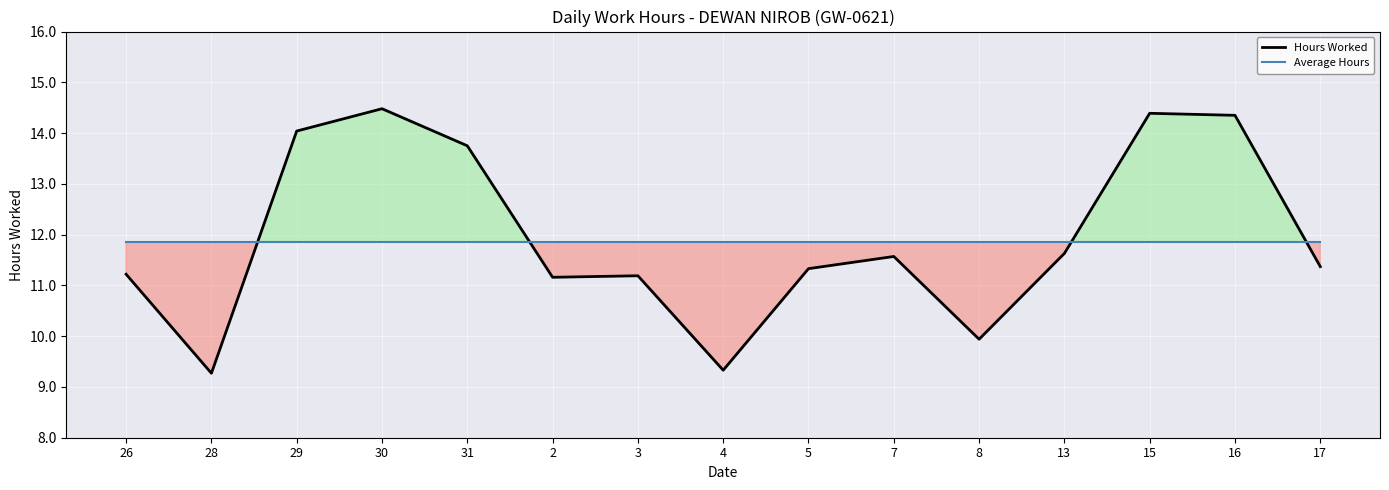

What is the value of the Average Hours point at the 5th from the left?

11.8